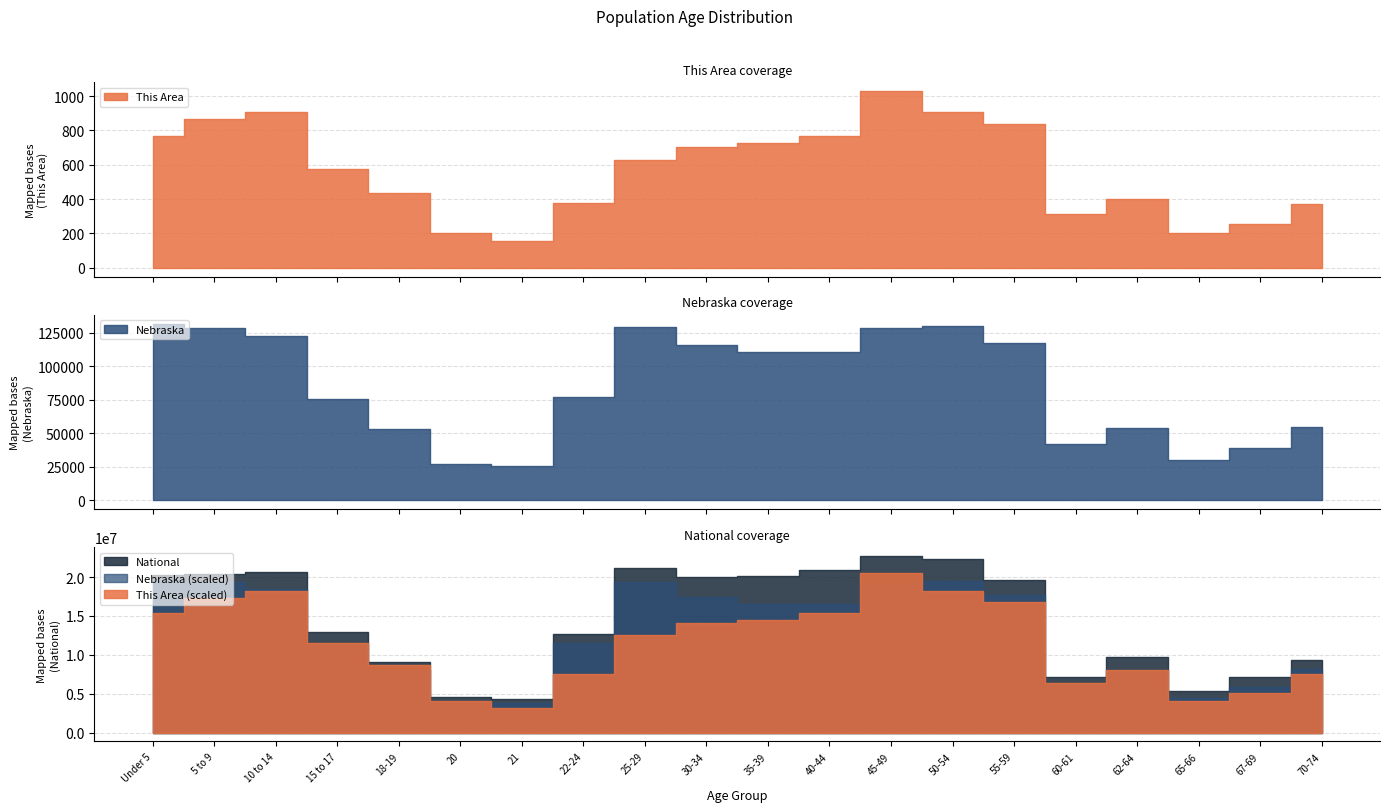

How many data points does each series have?

20